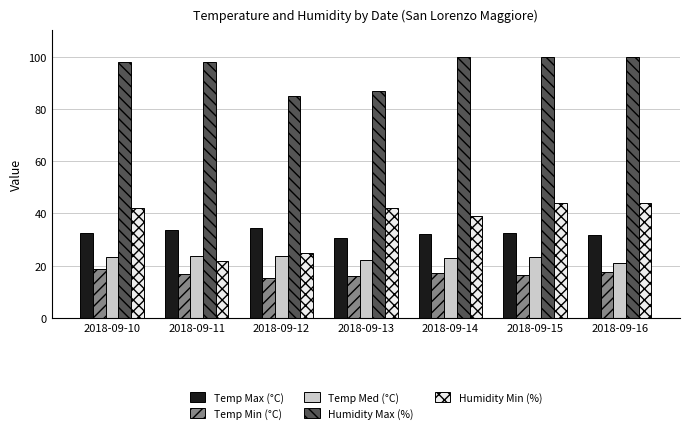

How many categories are shown in the chart?

7